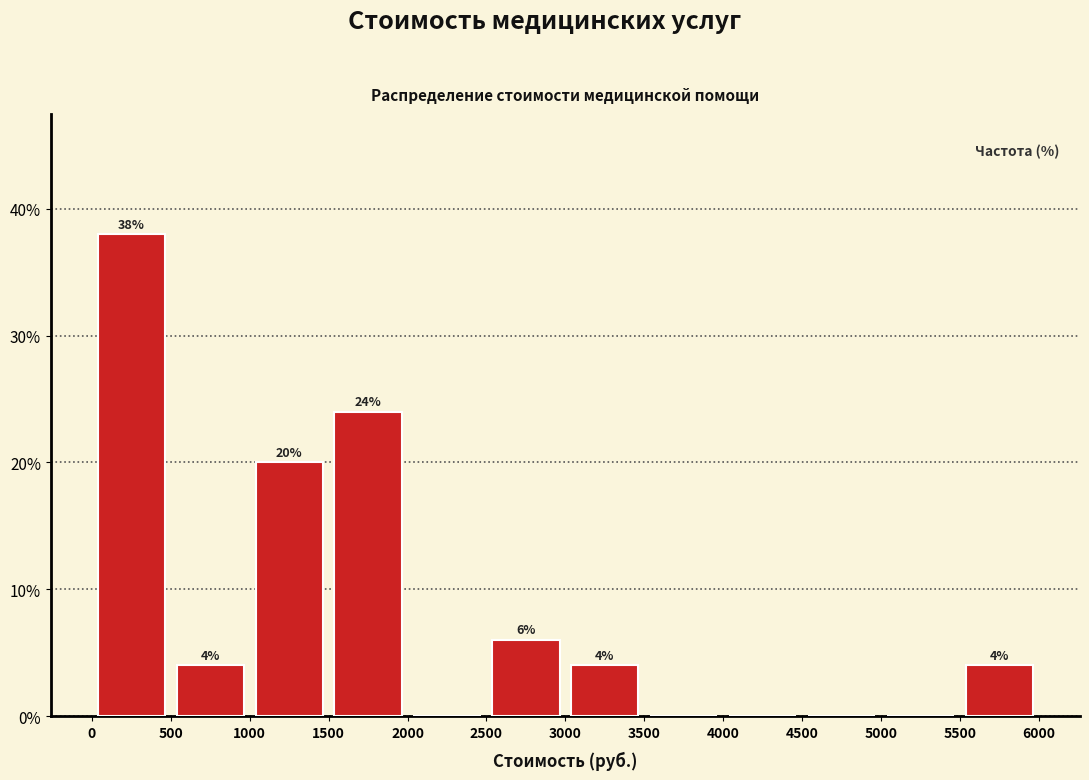

Which range on the x-axis has the tallest bar?

0 to 500